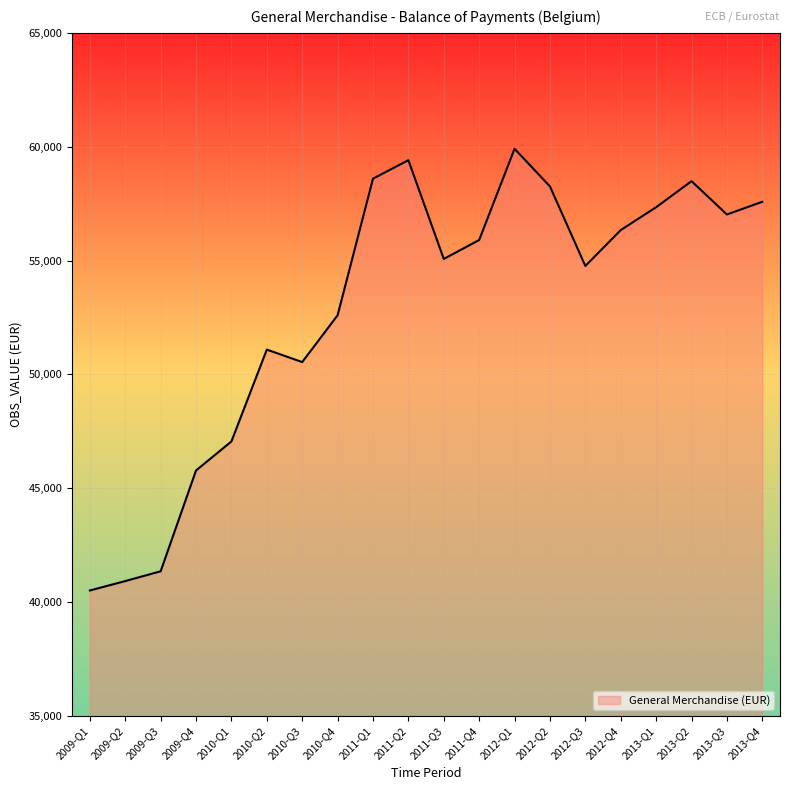

What is the average value?

52928